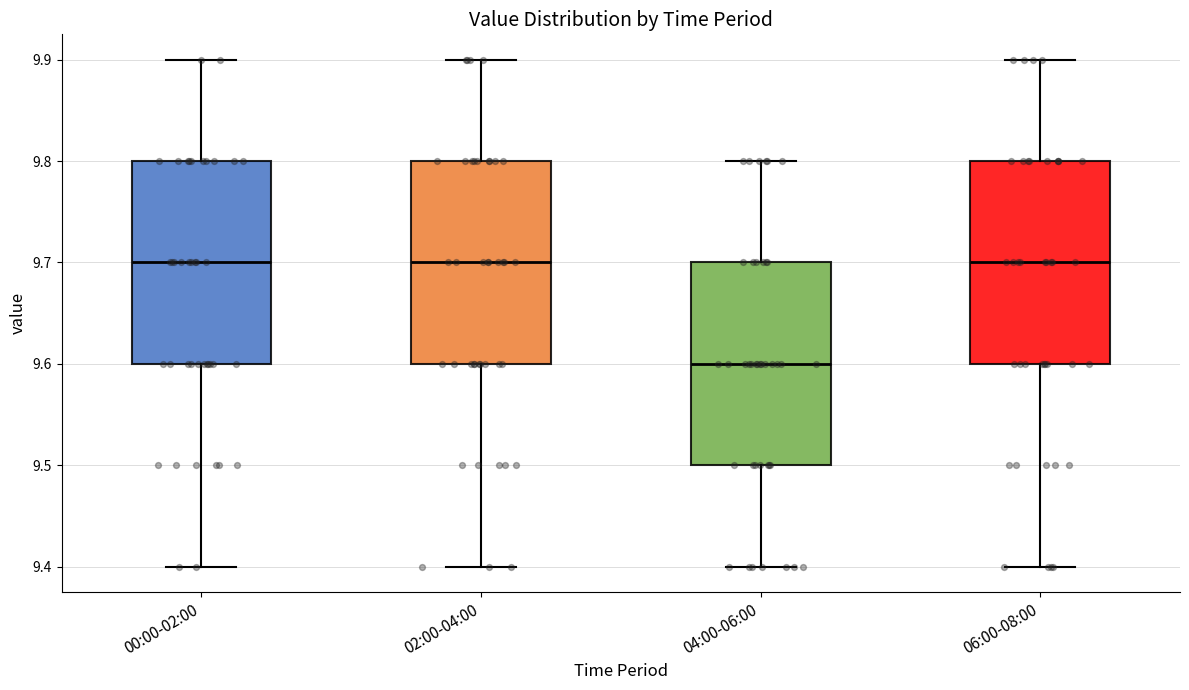

Where does the median line of the box for 00:00-02:00 sit on the y-axis? The values are not printed on the chart, so give them approximately, as read against the axis.

9.7